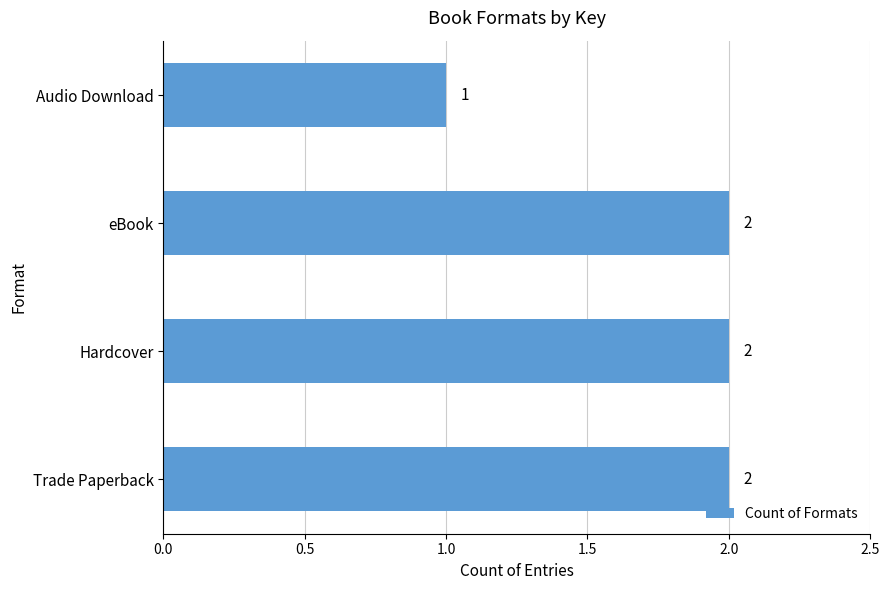

What is the sum of all values?

7